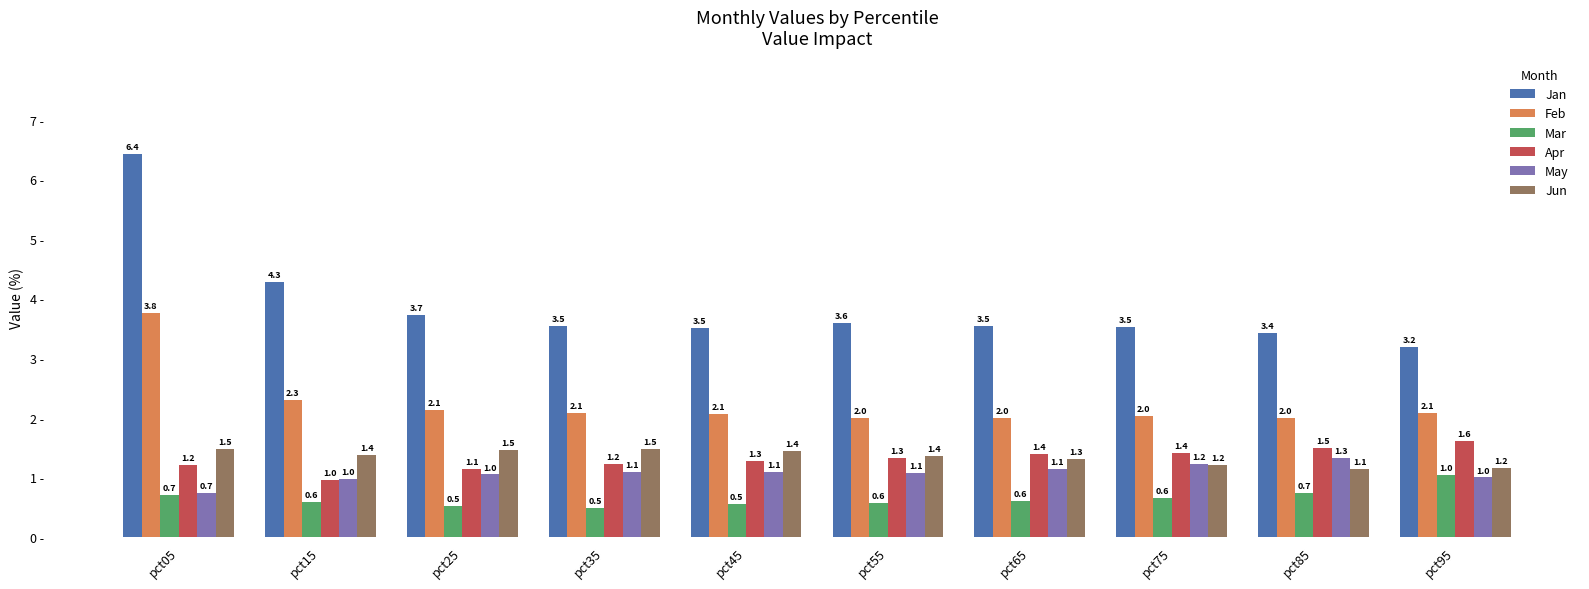

Which label corresponds to the largest value in the chart?

pct05